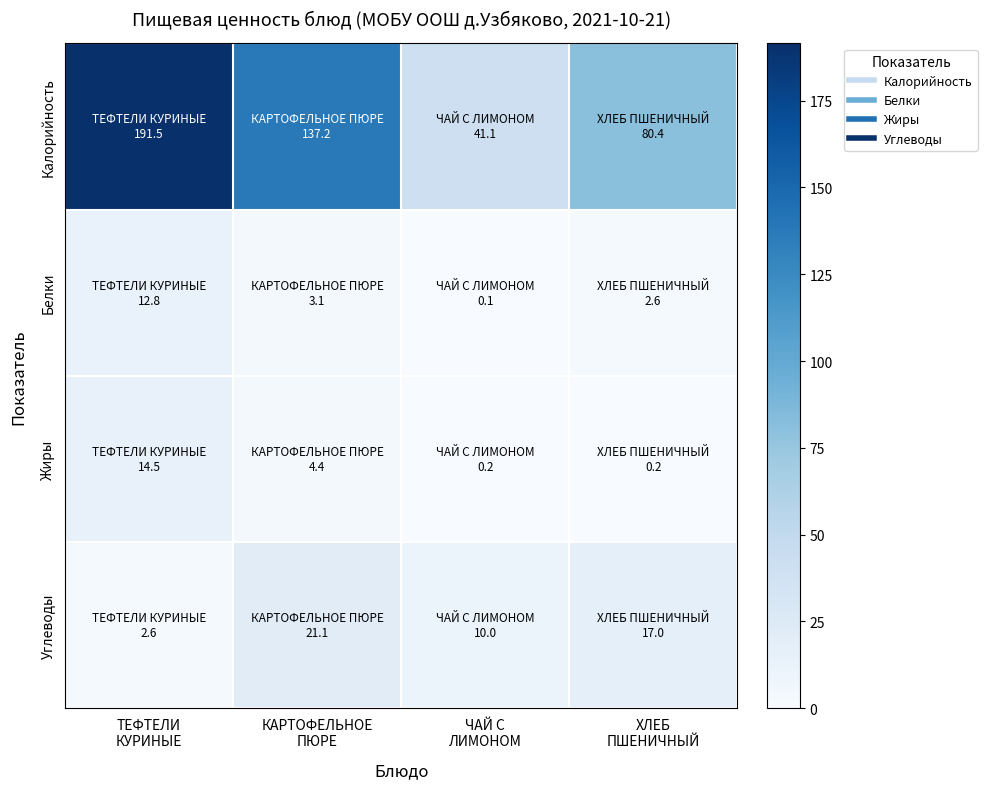

Which series changed the most between ТЕФТЕЛИ КУРИНЫЕ and КАРТОФЕЛЬНОЕ ПЮРЕ?

Калорийность